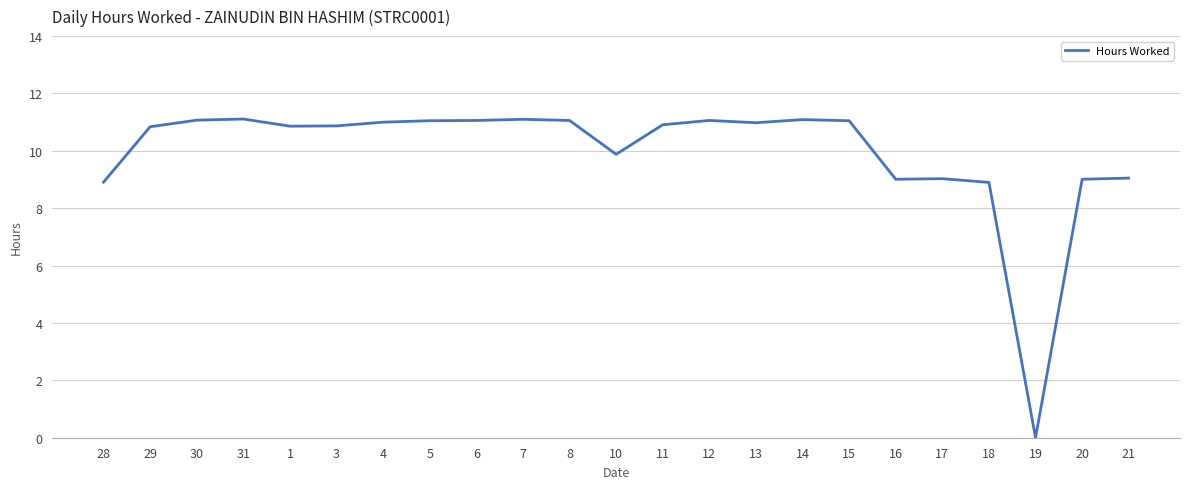

Where does the data first go above 10?

29